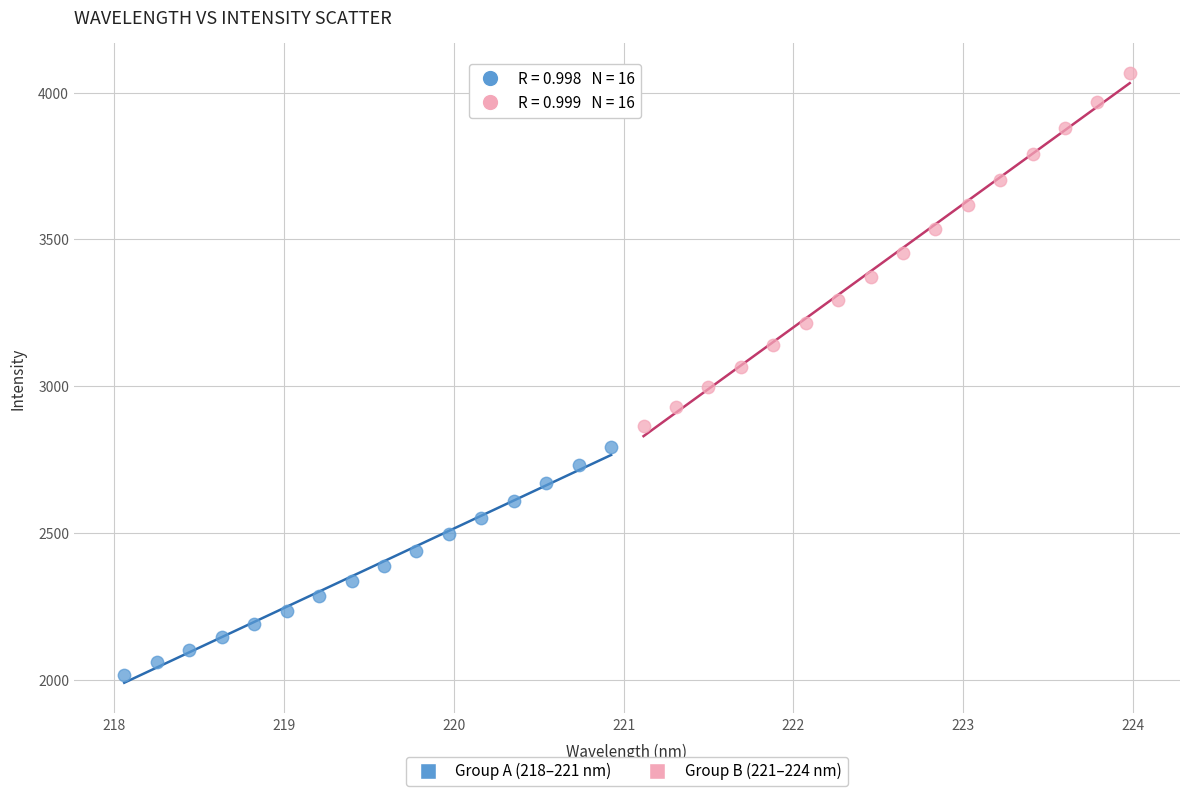

Which series contains the lowest Y value?

Group A (218–221 nm)